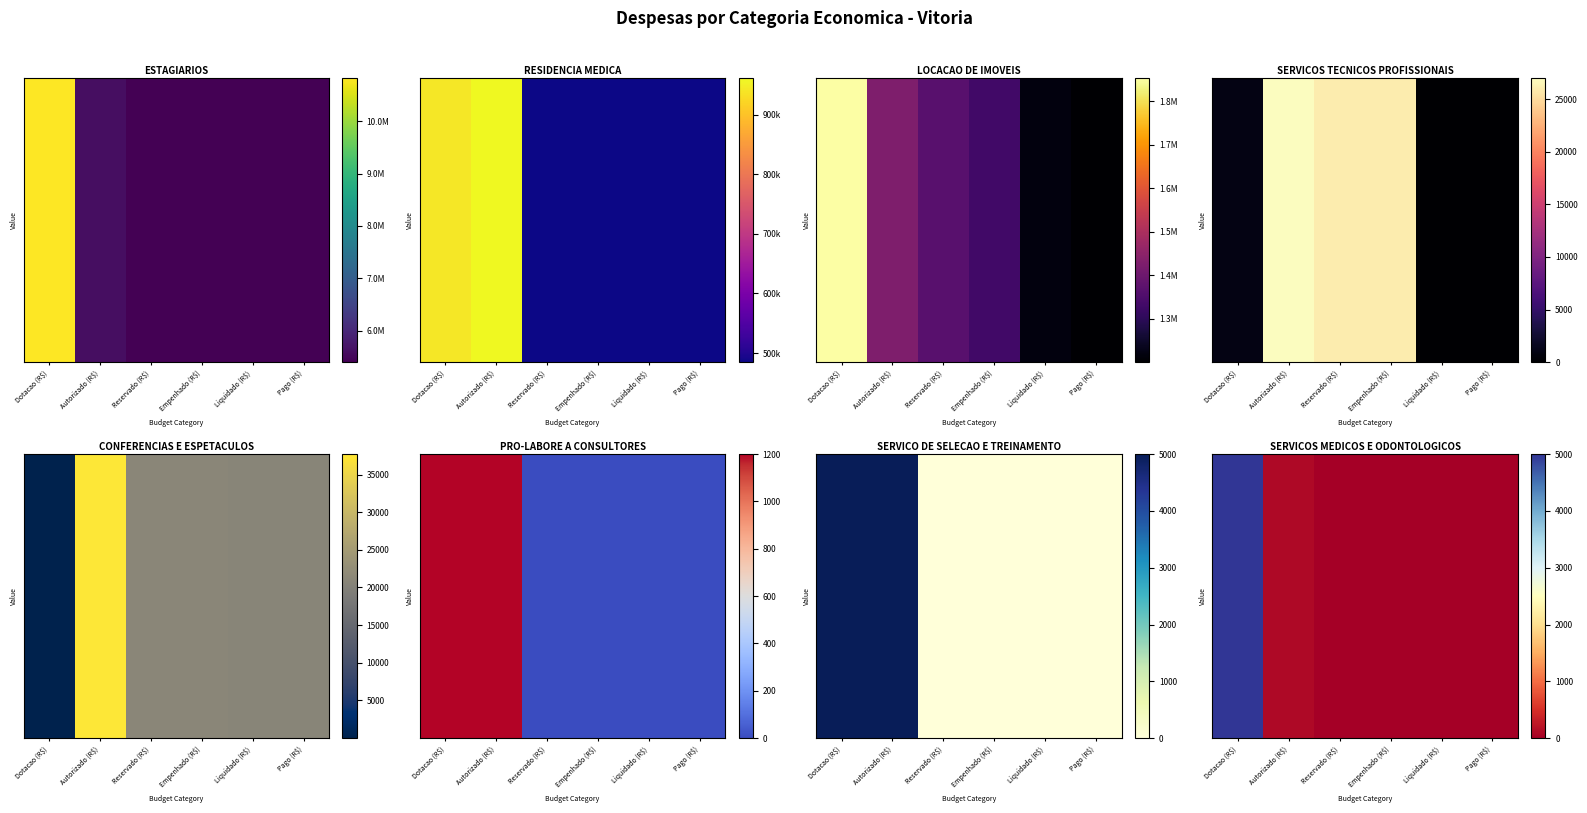

How many series are shown in this chart?

1